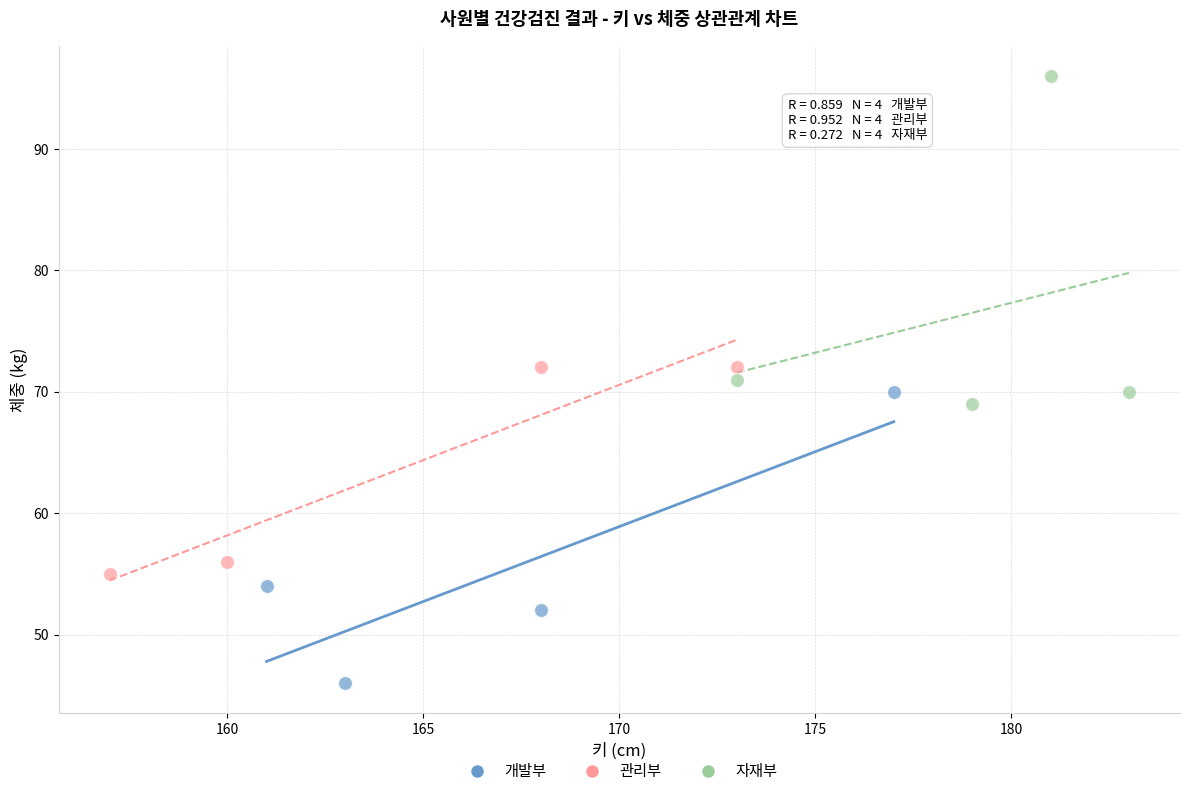

Which series contains the lowest Y value?

개발부